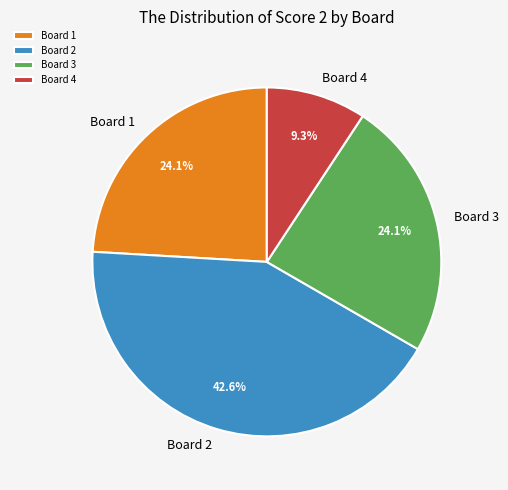

What is the ratio of the value at Board 1 to the value at Board 2?

0.6